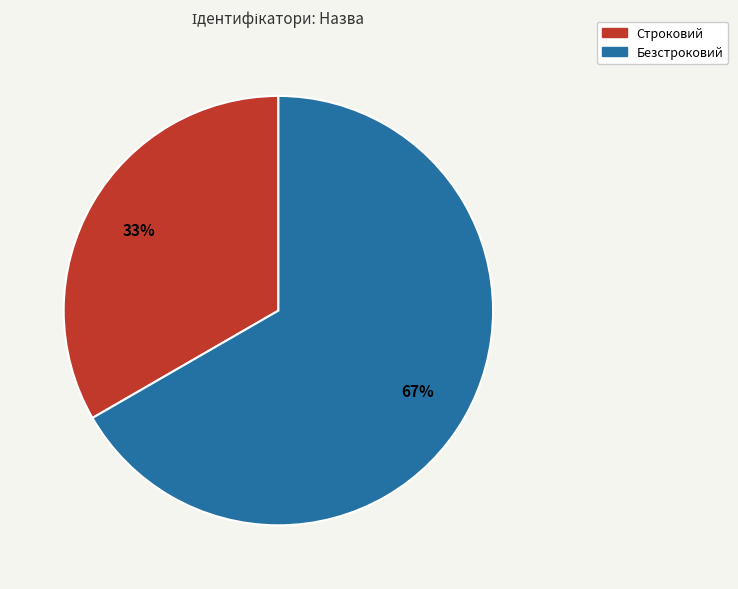

What is the ratio of the value at Безстроковий to the value at Строковий?

2.0